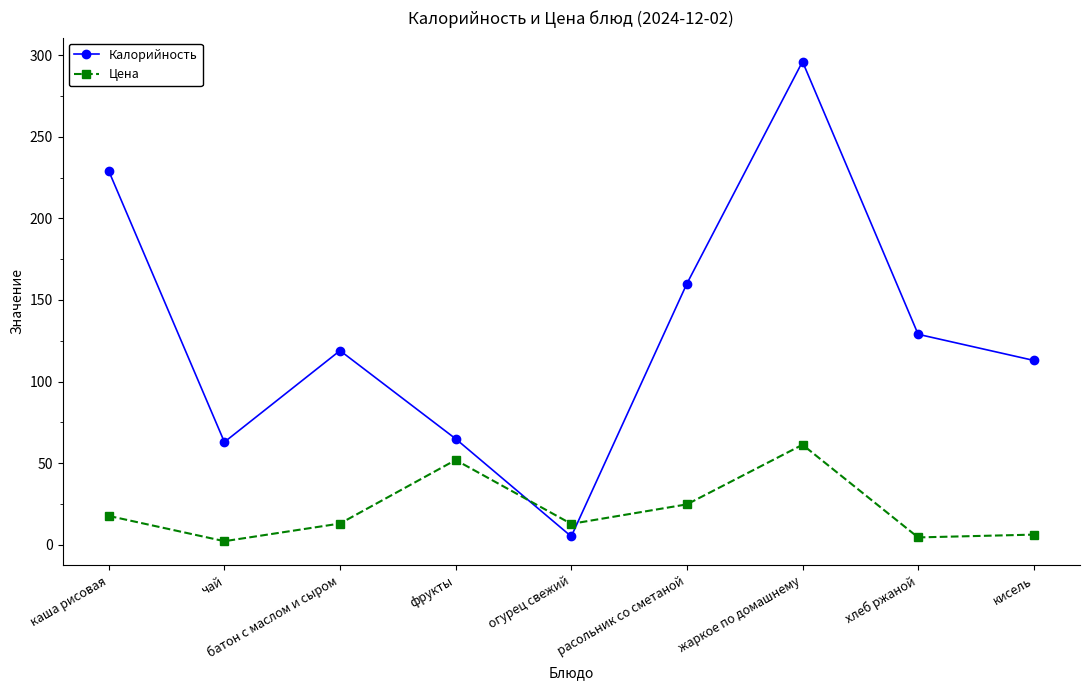

How many data points does each series have?

9